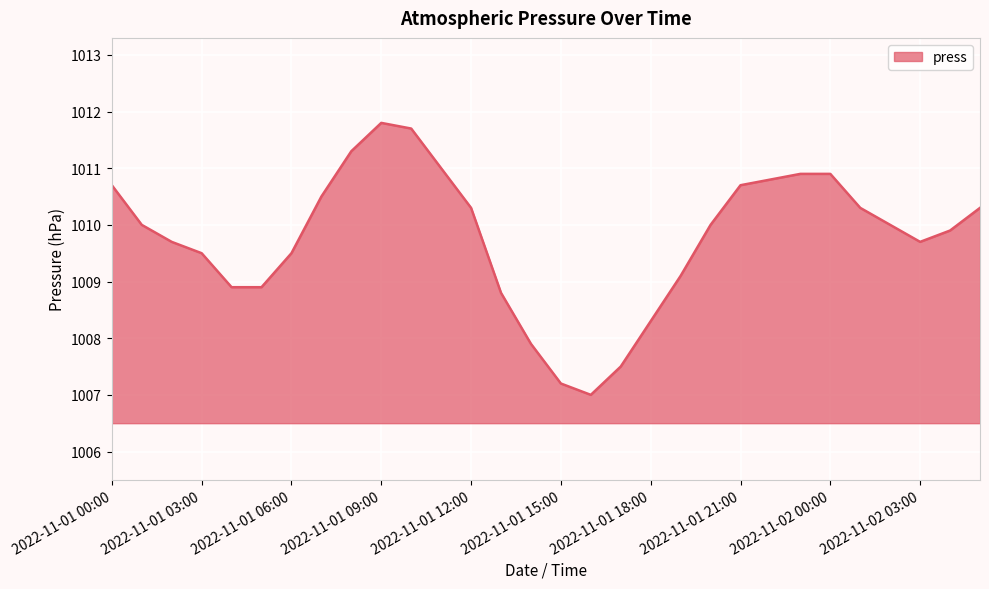

What is the difference between the maximum and minimum values?

4.8